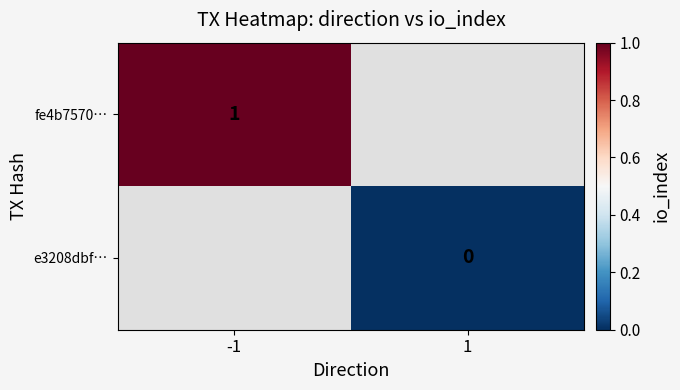

Is the value of fe4b7570… at -1 greater than the value of e3208dbf… at -1?

No